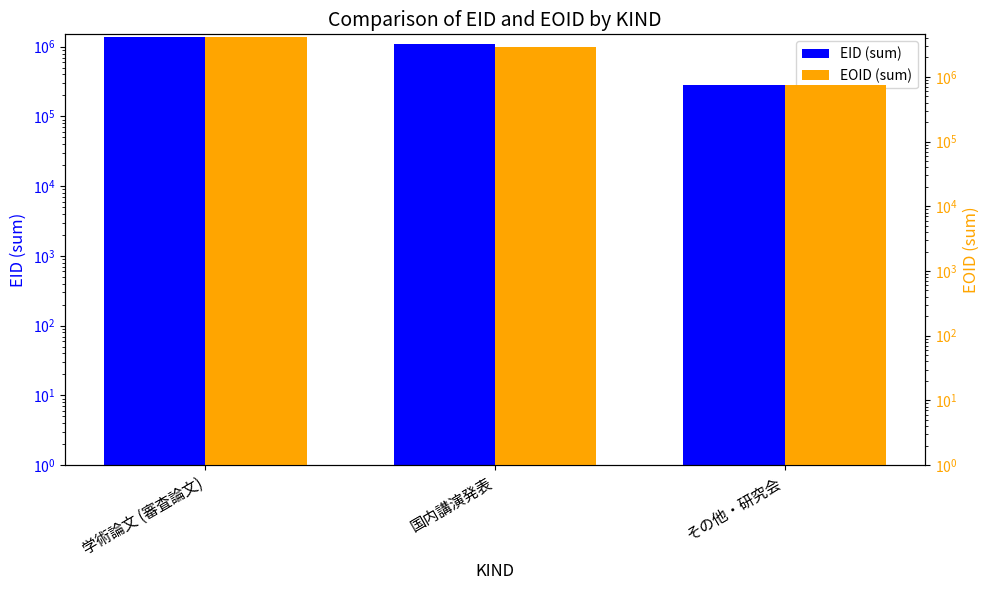

What is the maximum value shown in the chart?

4161755